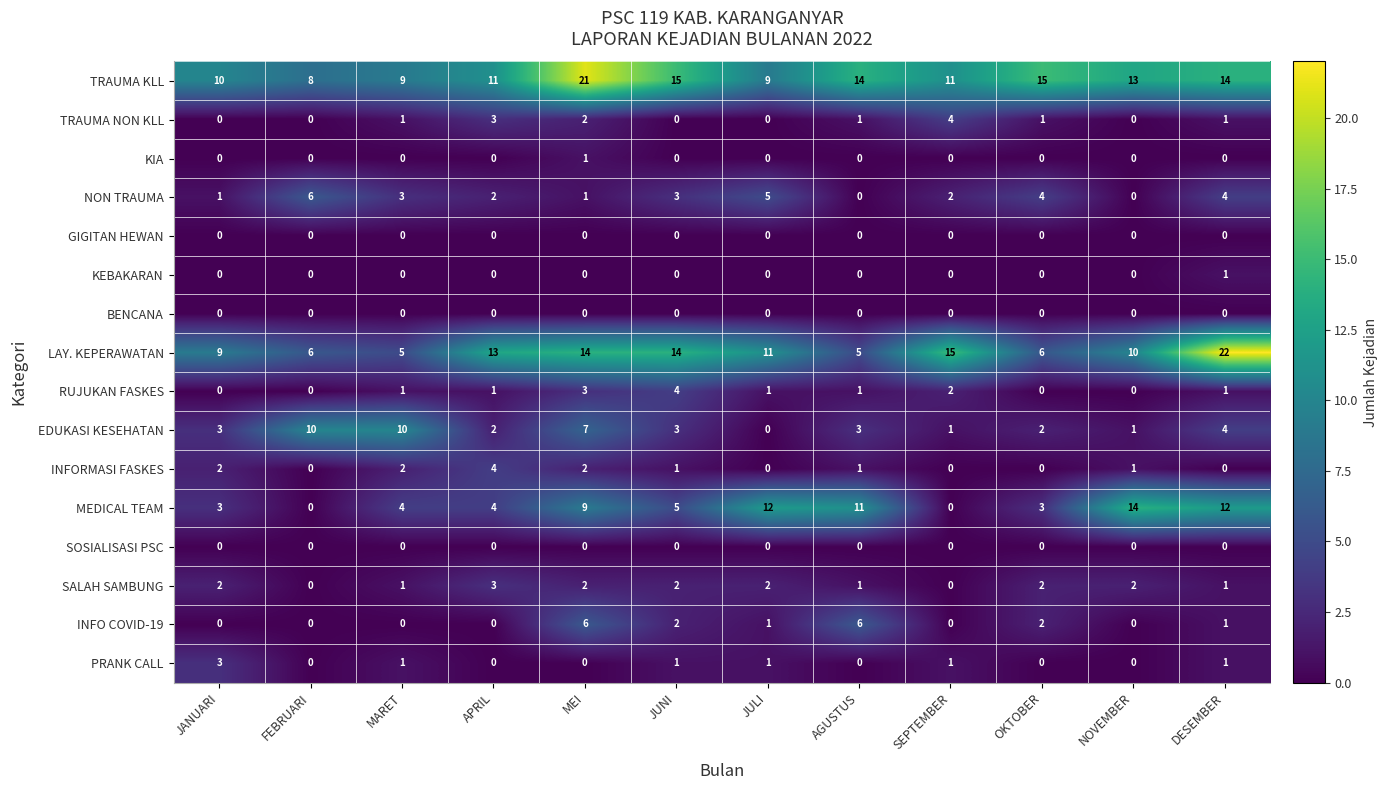

At which label does TRAUMA NON KLL reach its peak?

SEPTEMBER